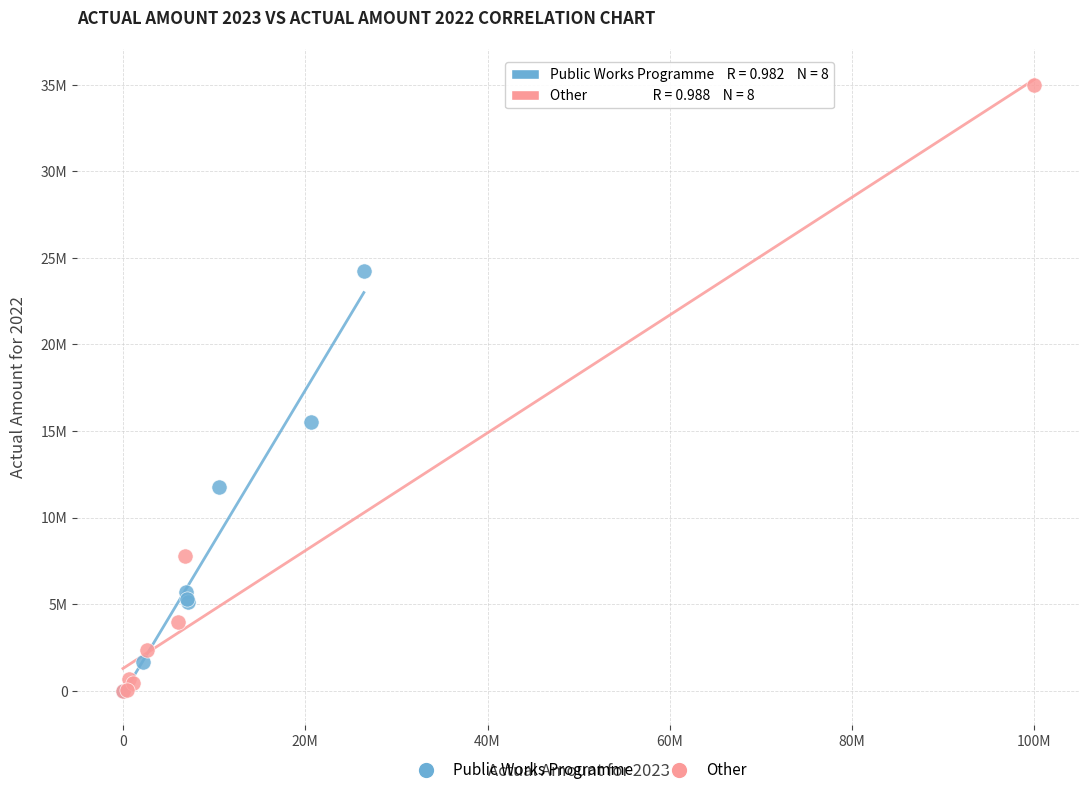

Which series reaches the maximum Y coordinate?

Other